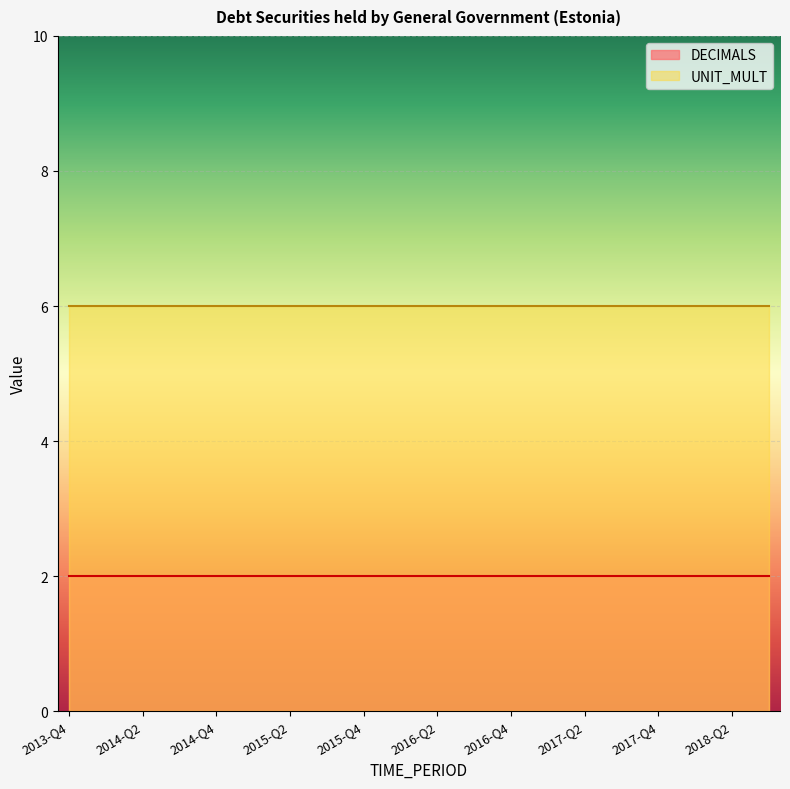

True or false: UNIT_MULT and DECIMALS cross at least once.

False